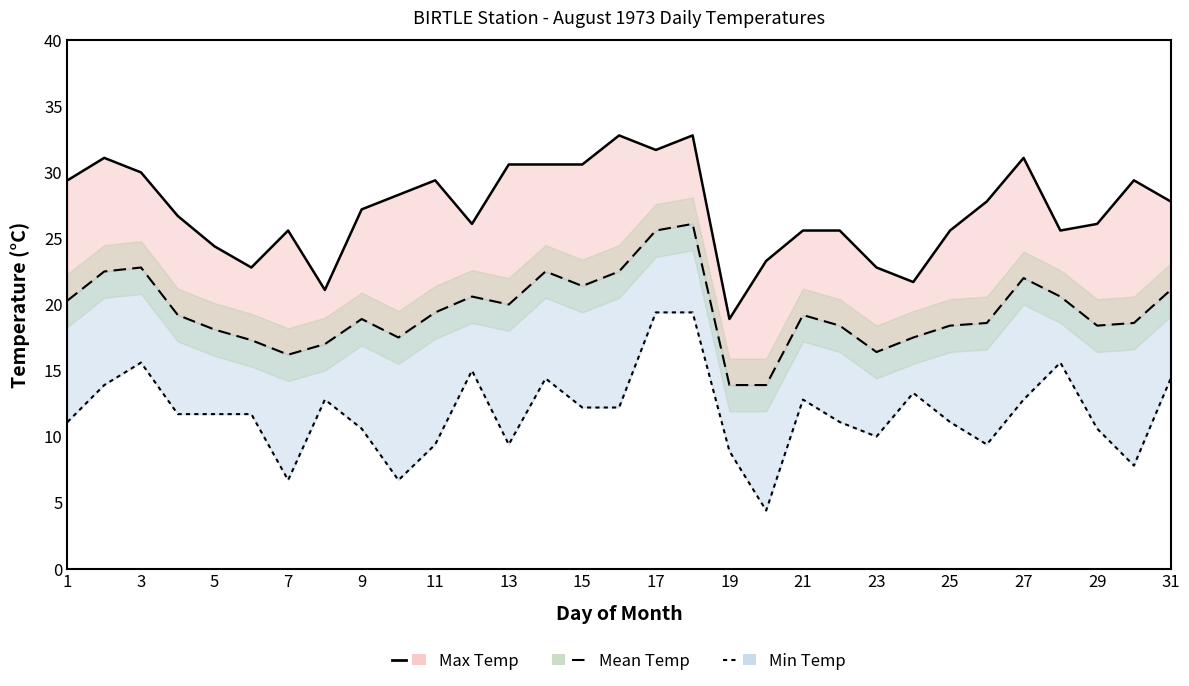

True or false: Min Temp (C) line and Max Temp (C) line intersect in this chart.

False